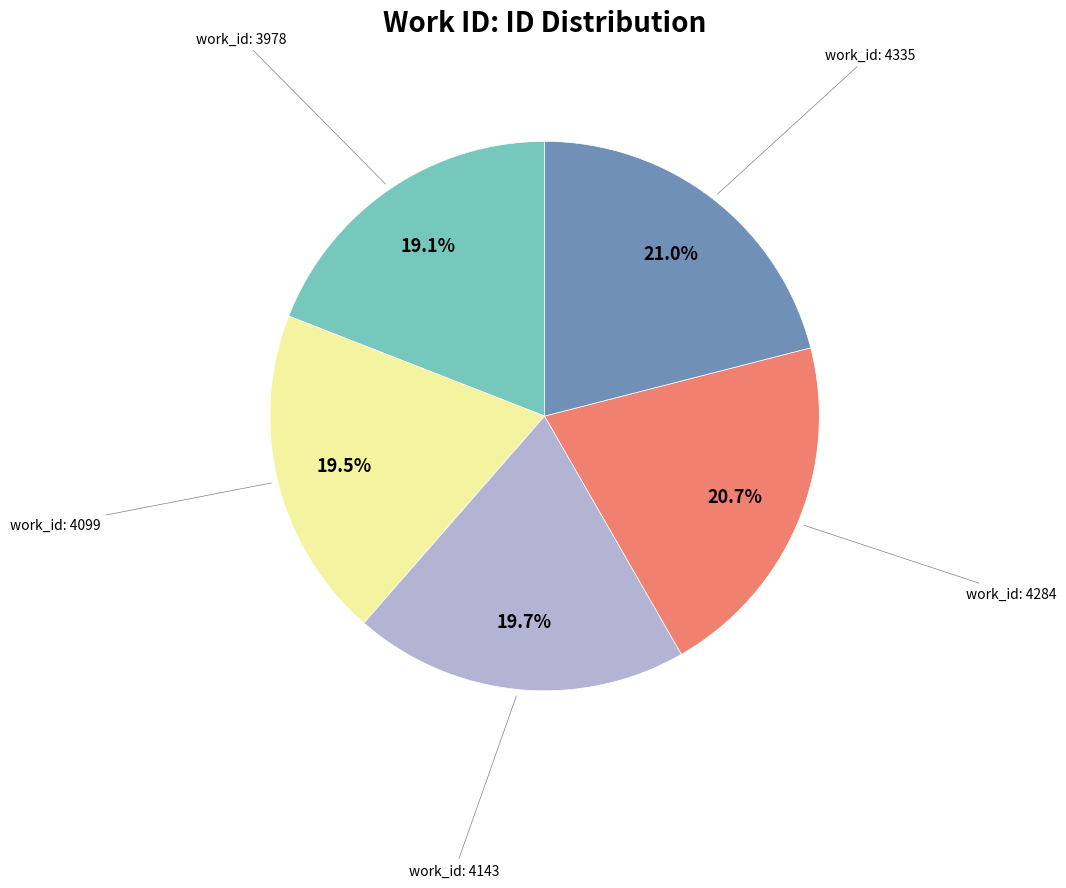

Is there a majority slice in this chart?

No